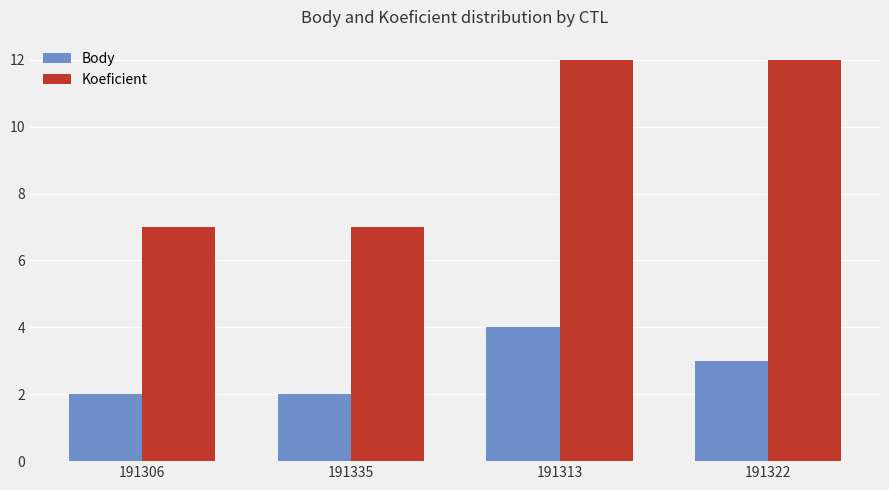

What is the label of the 4th bar from the right?

191306